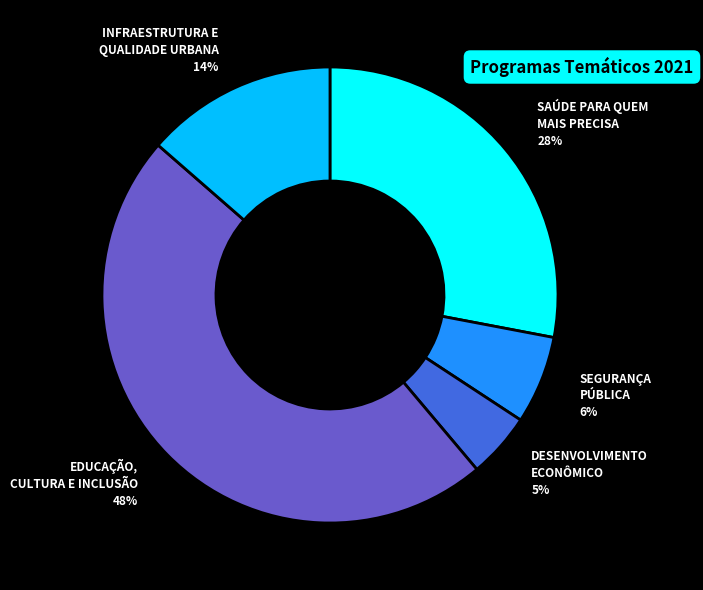

Does any single category account for the majority?

No